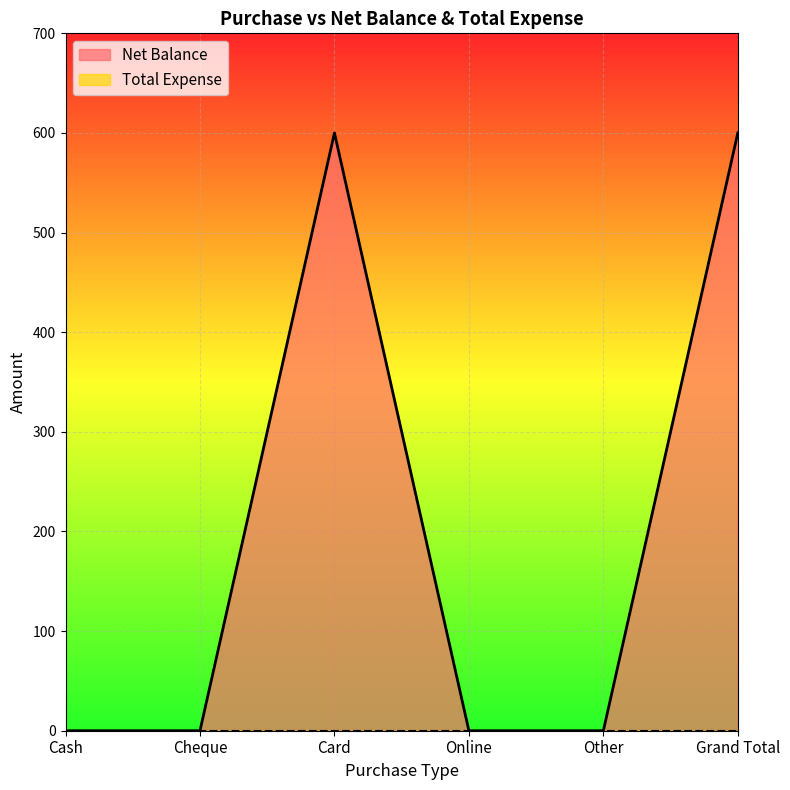

What is the difference between the values at Card and Cheque?

600